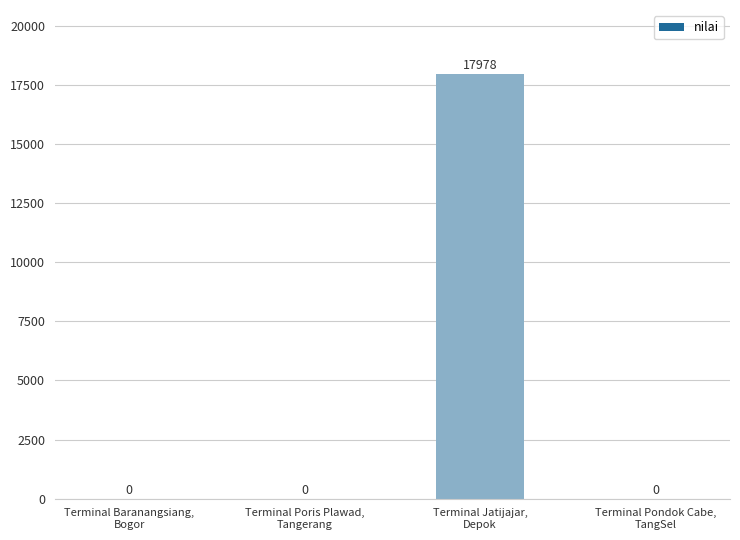

What is the sum of all values?

17978